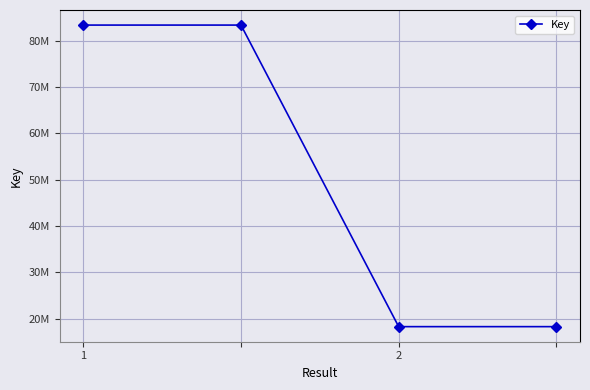

Does the chart have visible grid lines?

Yes